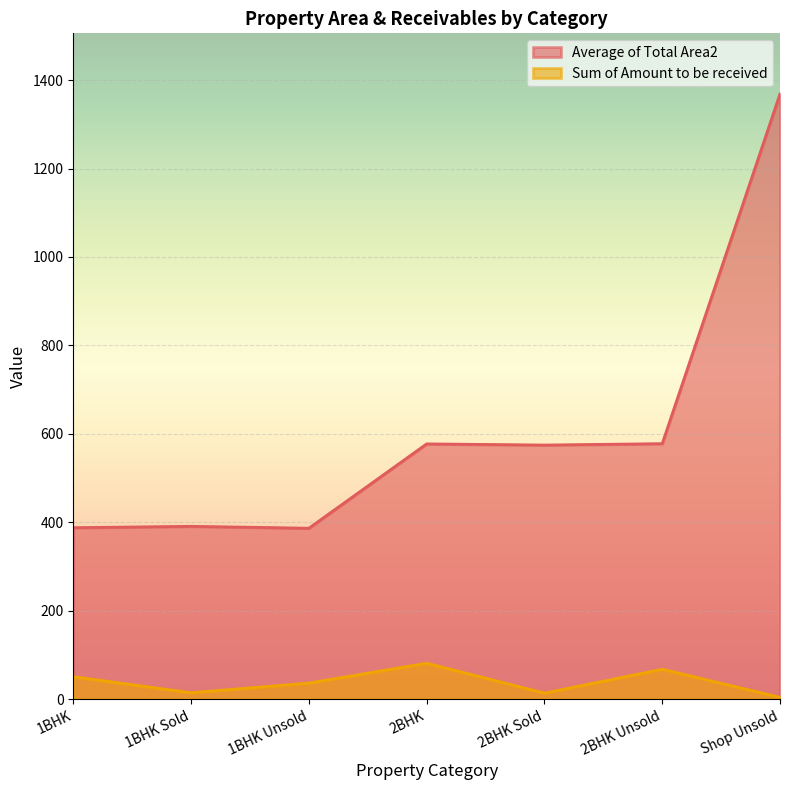

What is the lowest value of the Sum of Amount to be received series?

4.1